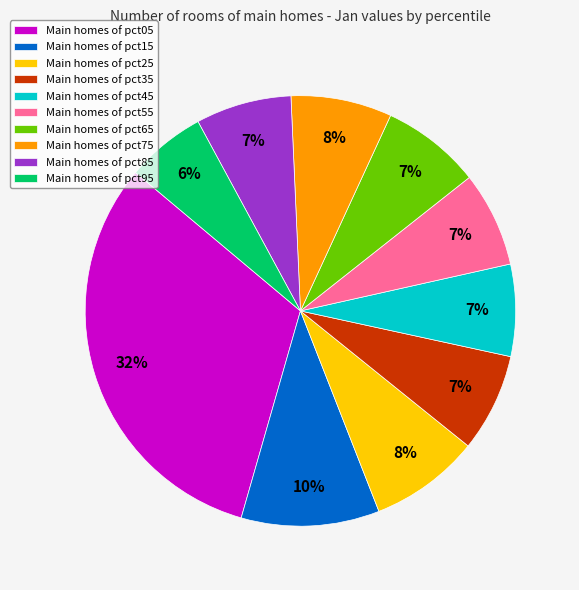

To the nearest percent, what percentage of the pie is Main homes of pct55?

7%